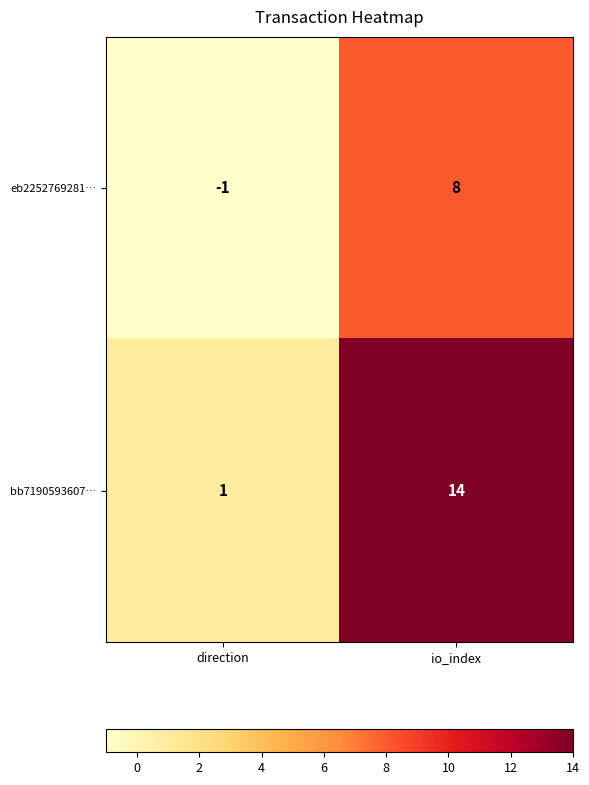

Which series has the largest total across all categories?

bb7190593607…